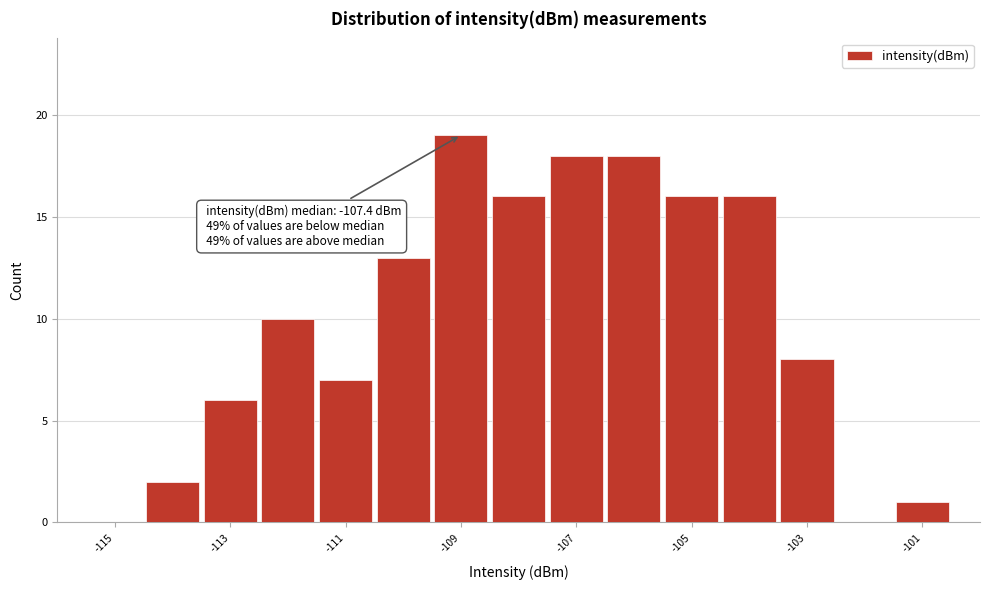

Which range on the x-axis has the tallest bar?

-109.5 to -108.5